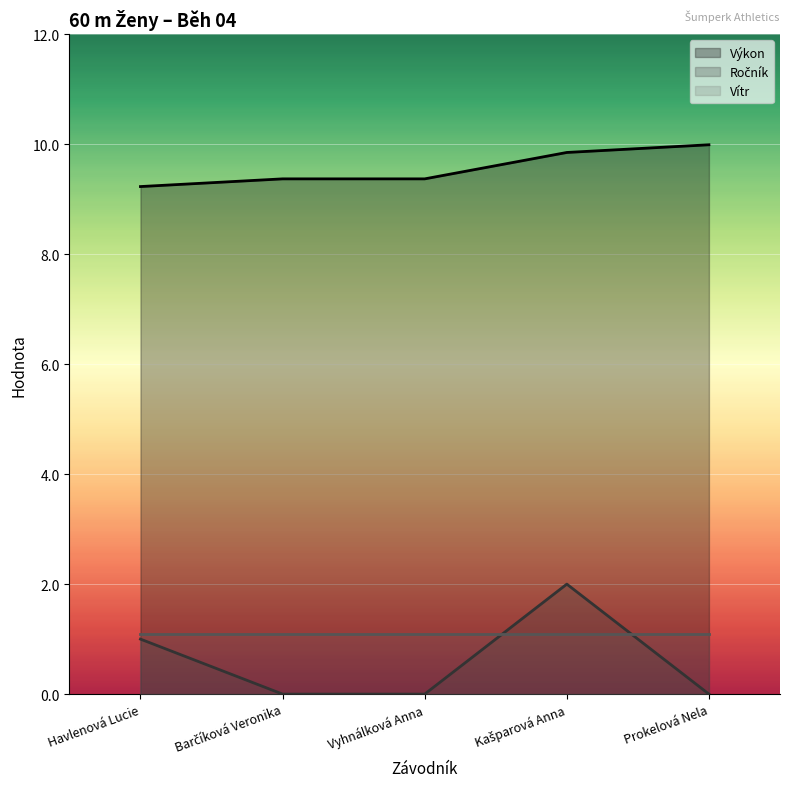

What is the minimum value for Výkon?

9.2